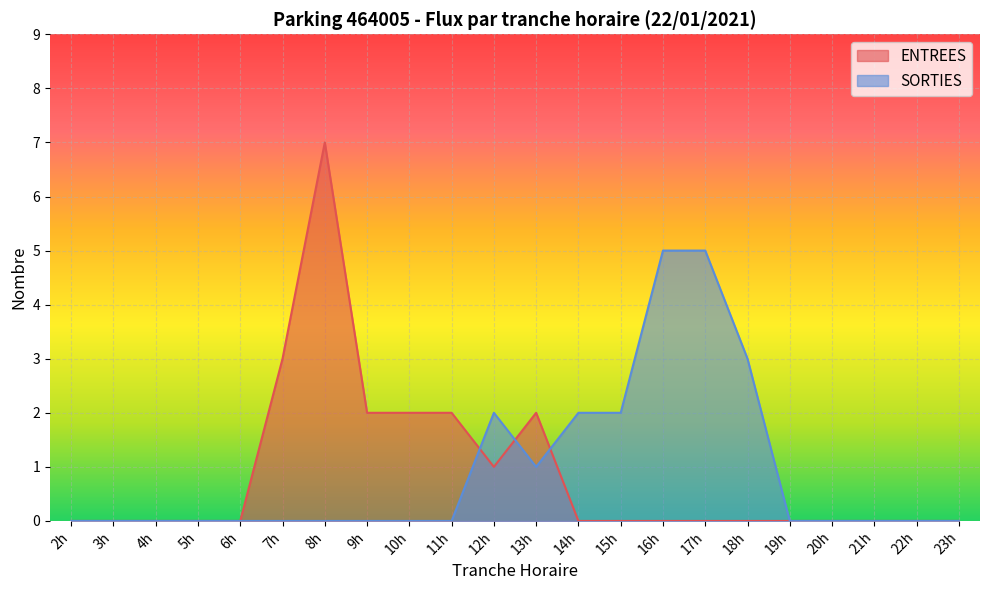

Which series has the widest spread of values?

ENTREES